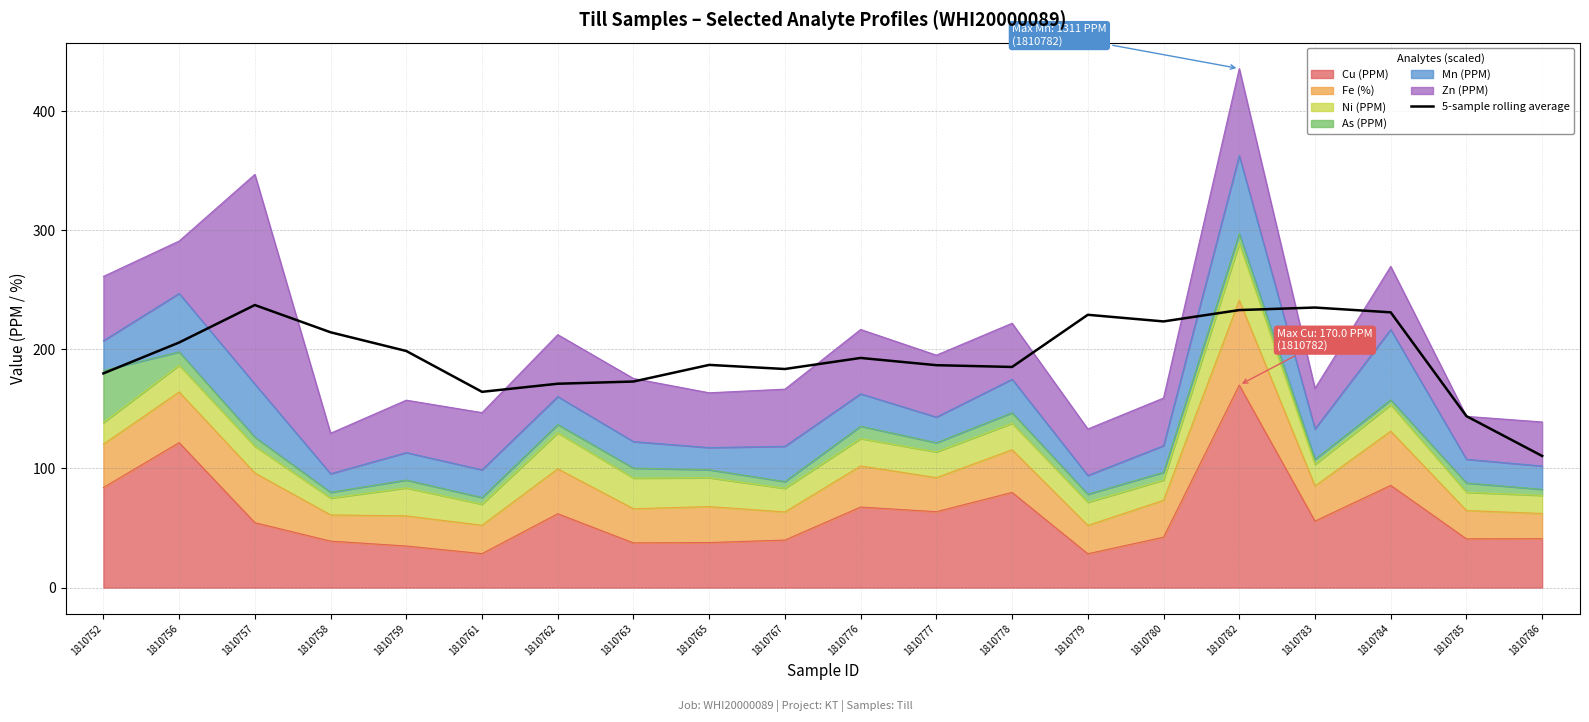

List the labels in order of value, smallest first.

1810786, 1810785, 1810761, 1810762, 1810763, 1810752, 1810767, 1810778, 1810777, 1810765, 1810776, 1810759, 1810756, 1810758, 1810780, 1810779, 1810784, 1810782, 1810783, 1810757